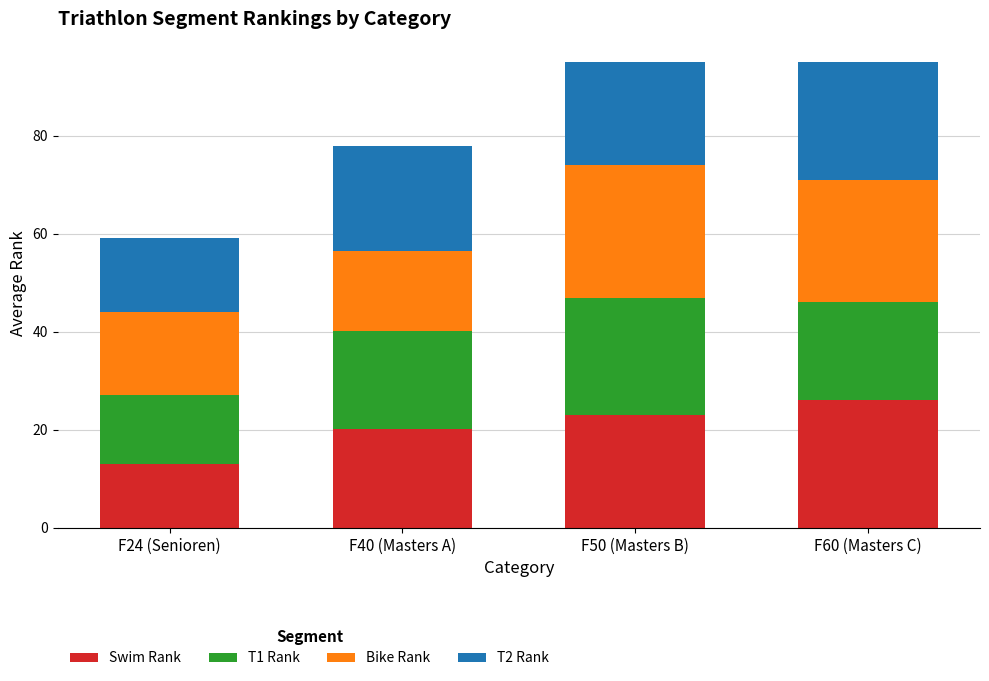

Is it true that Swim Rank equals 14.0 at F50 (Masters B)?

False